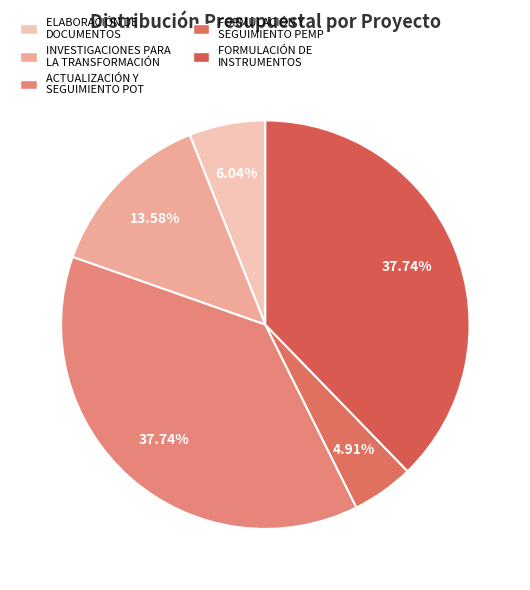

Rank the categories by value from highest to lowest.

ACTUALIZACIÓN Y SEGUIMIENTO AL PLAN DE ORDENAMIENTO, FORMULACIÓN DE INSTRUMENTOS DE PLANIFICACIÓN, INVESTIGACIONES PARA LA TRANSFORMACIÓN, ELABORACIÓN DE DOCUMENTOS PRELIMINARES, FORMULACIÓN Y SEGUIMIENTO AL PLAN ESPECIAL